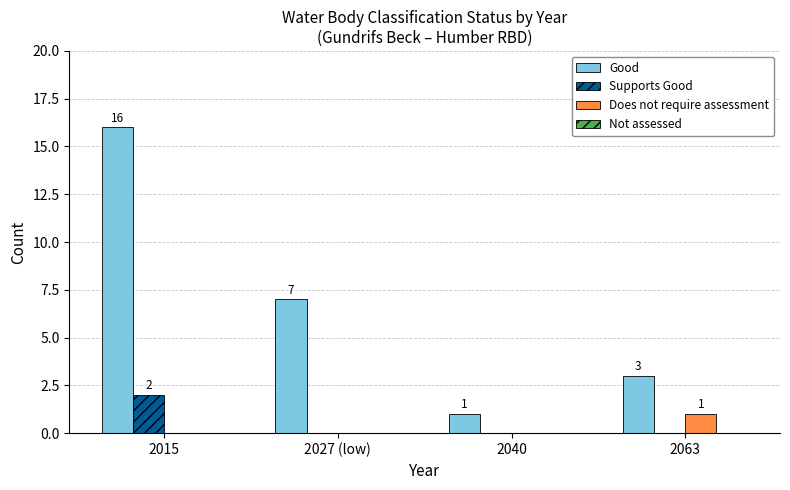

Which series has the largest total across all categories?

Good